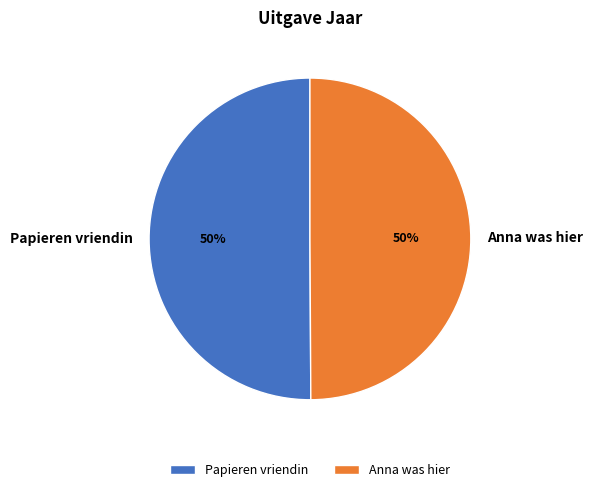

Approximately how many times larger is the value at Papieren vriendin compared to Anna was hier?

1.0